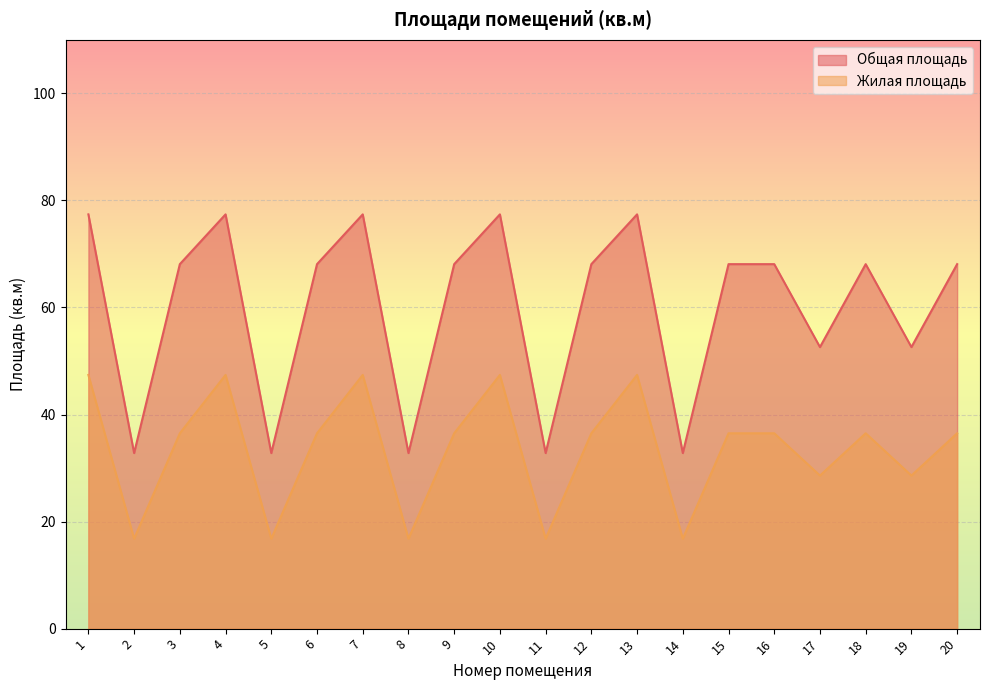

True or false: Жилая площадь has a value of 64.7 at 9.

False